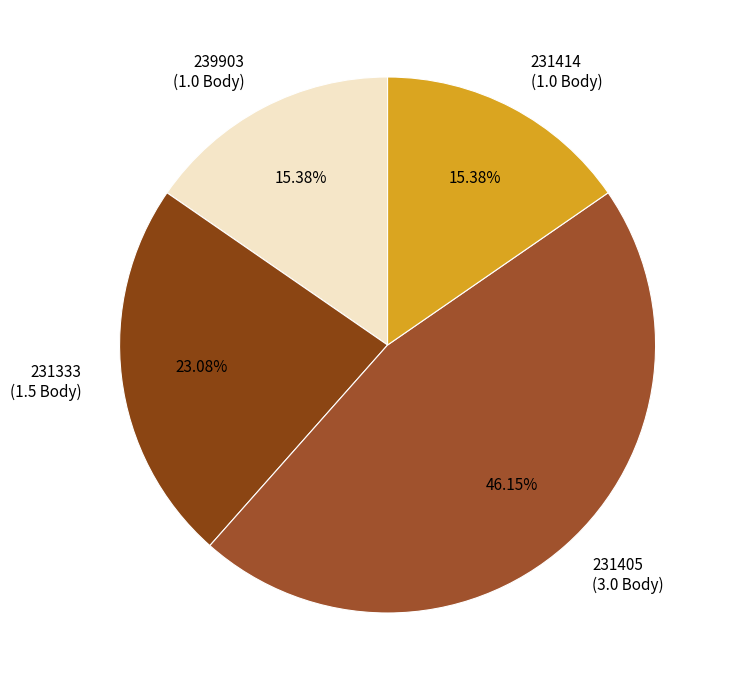

Is there a majority slice in this chart?

No